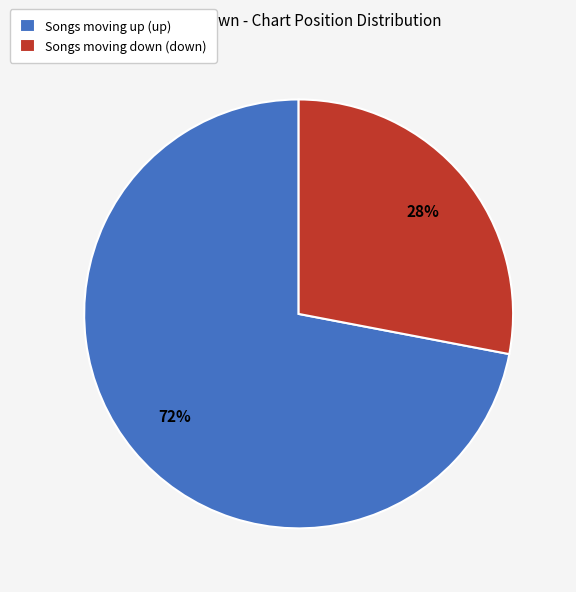

How many slices are in this pie chart?

2